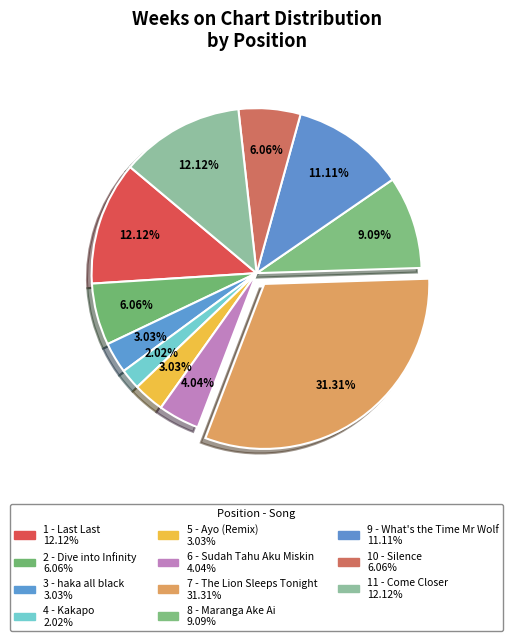

How many segments does this pie chart have?

11